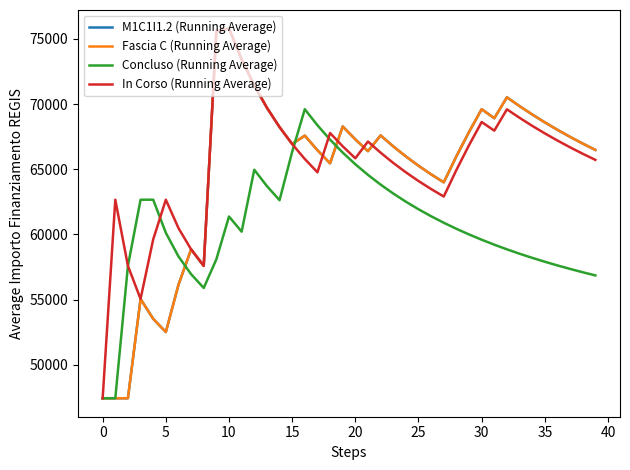

How many interior local valleys does the M1C1I1.2 (Running Average) series have?

7